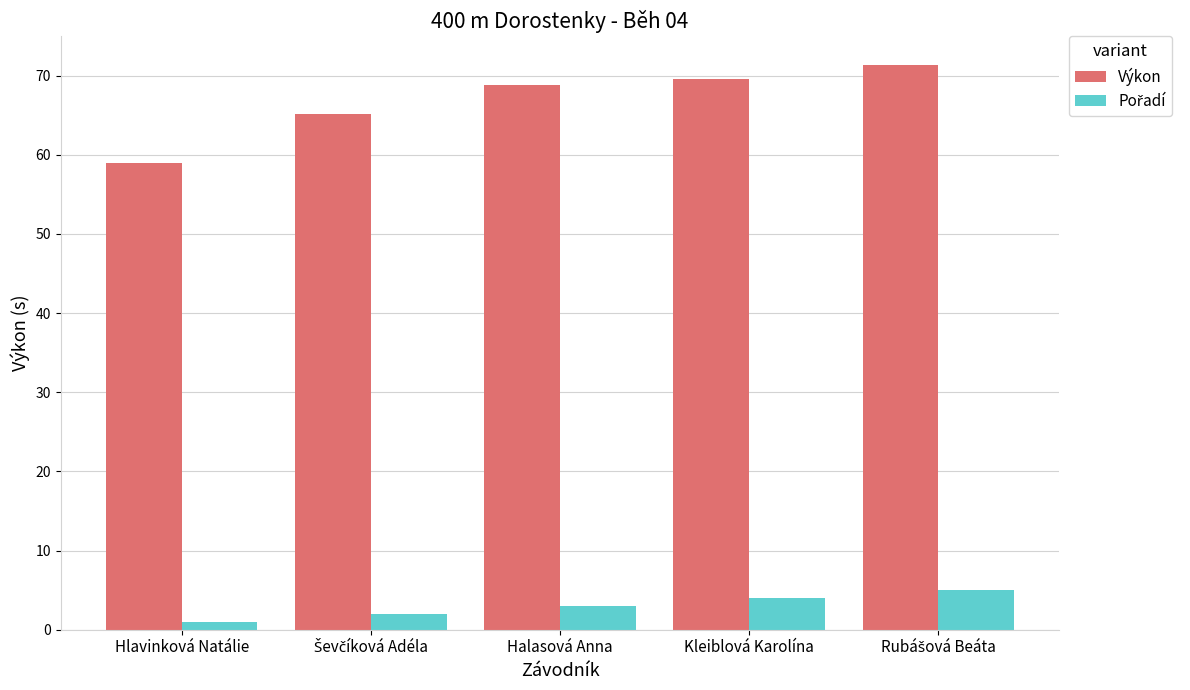

Which series has the widest spread of values?

Výkon